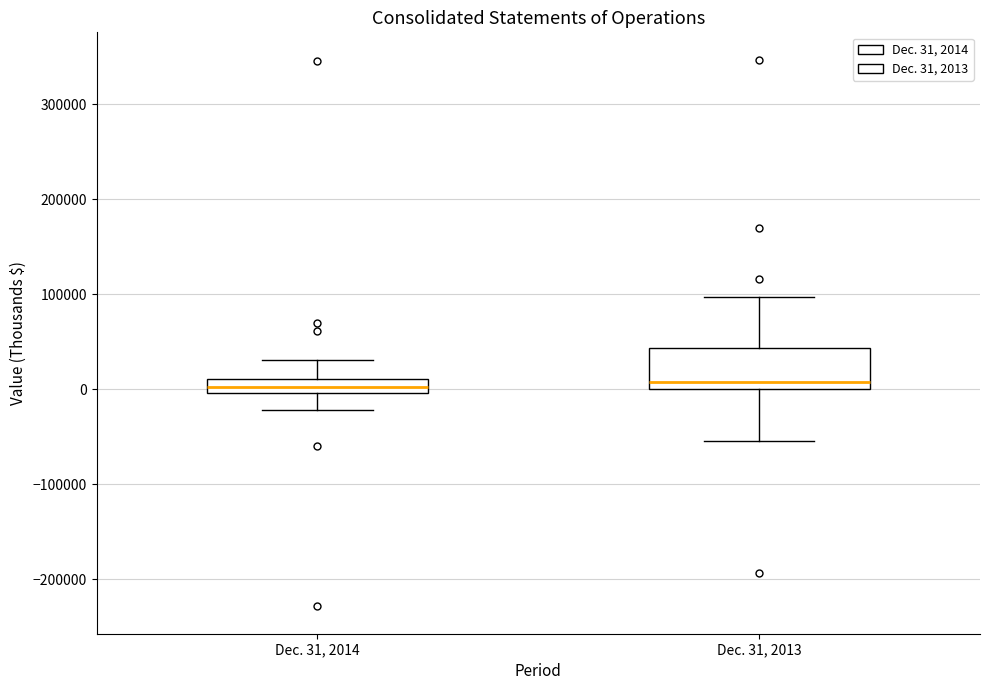

Where is the lower edge of the box for Dec. 31, 2014 on the y-axis? The values are not printed on the chart, so give them approximately, as read against the axis.

0